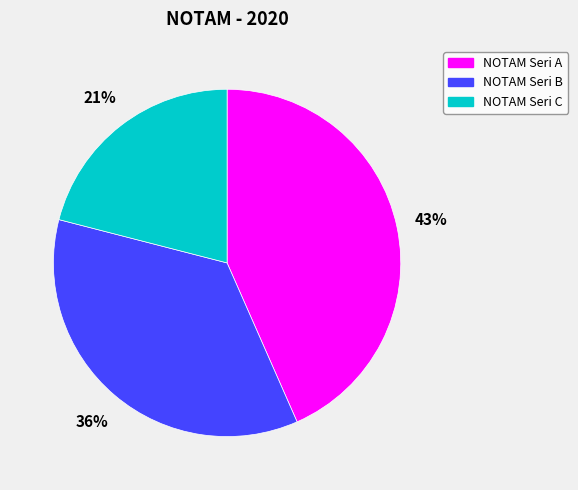

Rank the categories by value from highest to lowest.

NOTAM Seri A, NOTAM Seri B, NOTAM Seri C